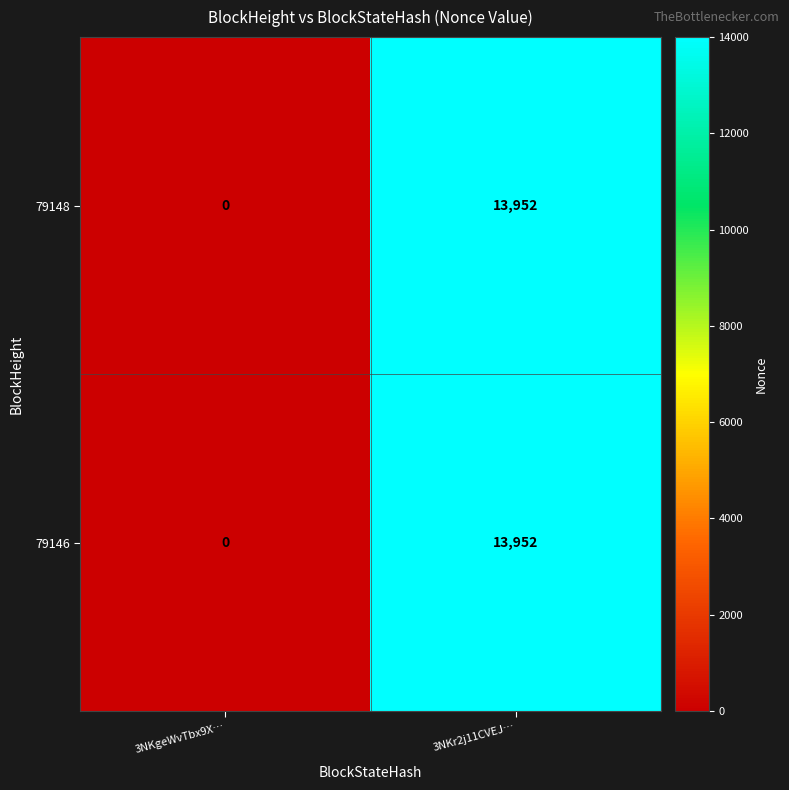

Is the value of 79148 at 3NKgeWvTbx9X… greater than the value of 79146 at 3NKr2j11CVEJ…?

No